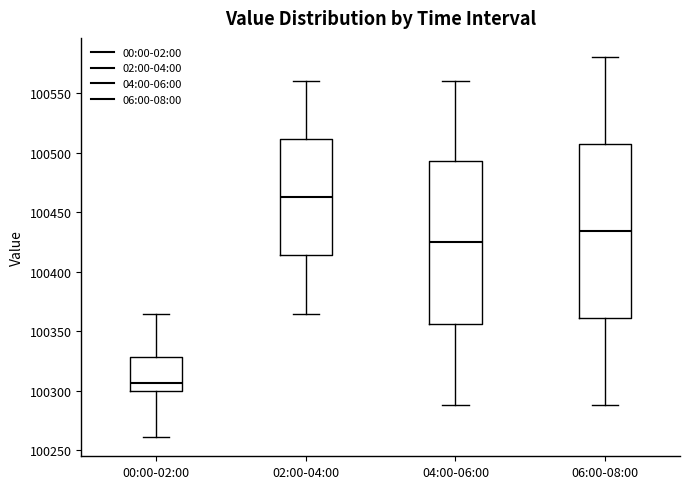

Reading left to right, transcribe this box plot: for each box, give where its median line is, the range the box spans, and where its two whiskers end, as read against the y-axis. The values are not printed on the chart, so give them approximately, as read against the axis.

00:00-02:00: median 100305, box 100300 to 100330, whiskers 100260 to 100365
02:00-04:00: median 100465, box 100415 to 100510, whiskers 100365 to 100560
04:00-06:00: median 100425, box 100355 to 100495, whiskers 100290 to 100560
06:00-08:00: median 100435, box 100360 to 100505, whiskers 100290 to 100580